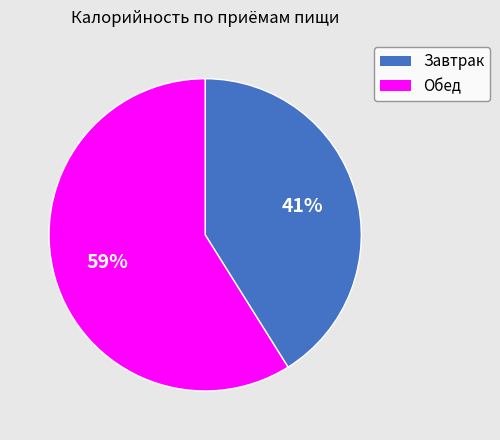

Combined, do Завтрак and Обед account for over 50%?

Yes